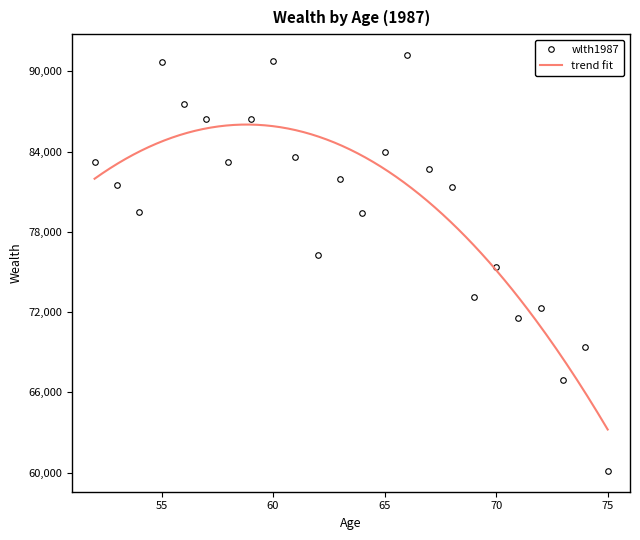

True or false: there are more than 2 points higher than both neighbors.

True